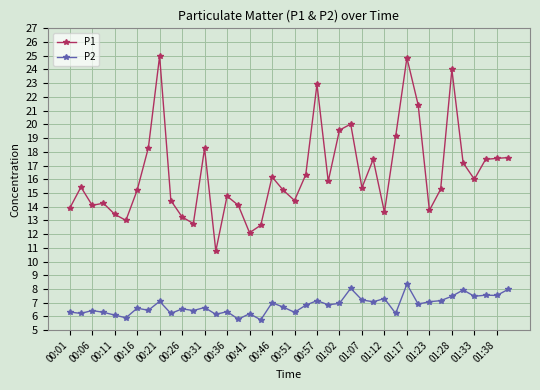

True or false: P2 and P1 cross at least once.

False